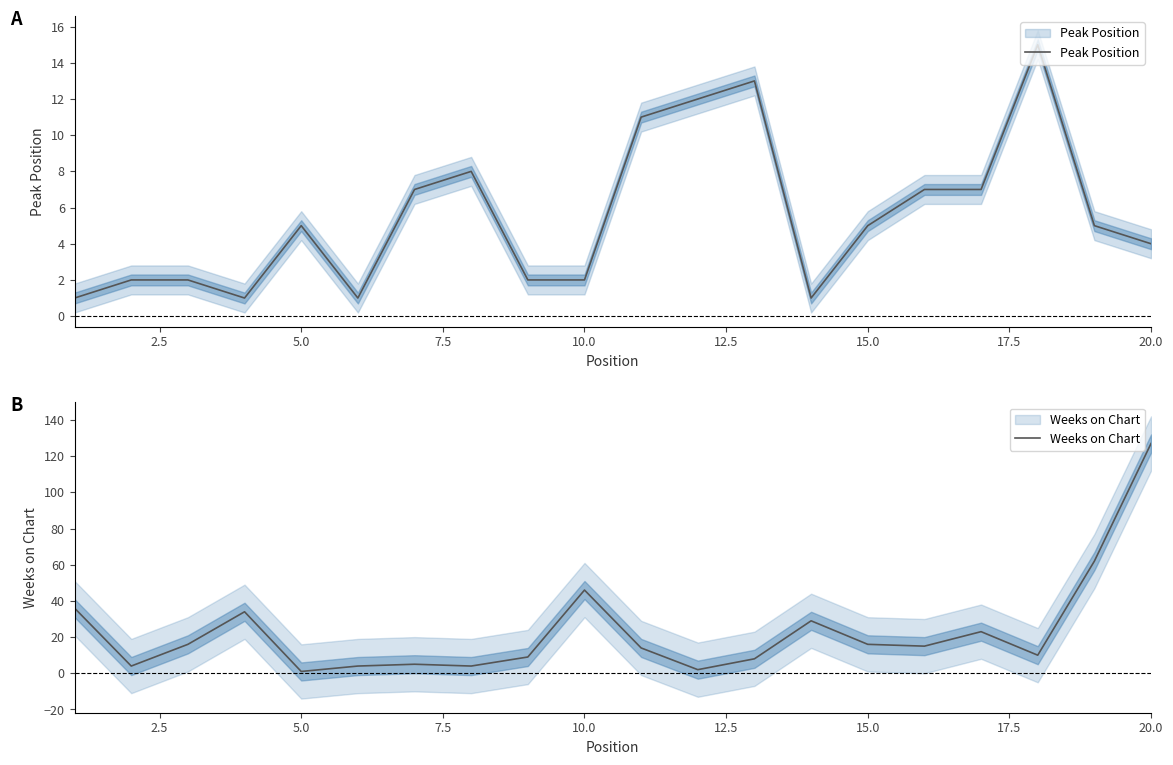

True or false: Peak Position and Weeks on Chart cross at least once.

True